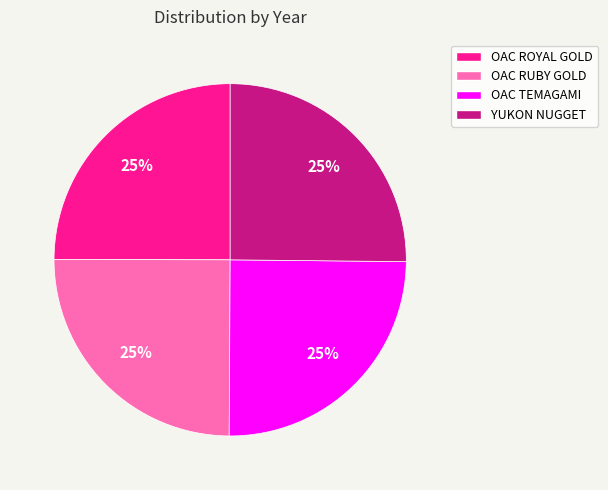

True or false: OAC ROYAL GOLD accounts for 25% of the total.

True